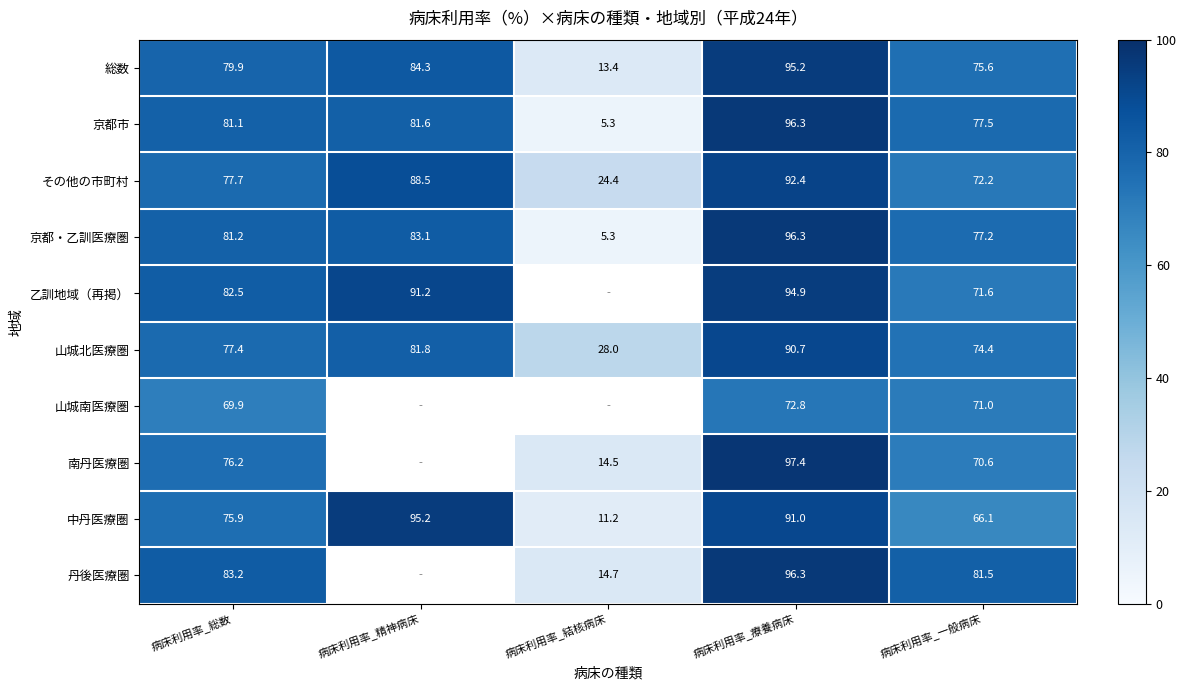

What is the maximum value for 総数?

95.2